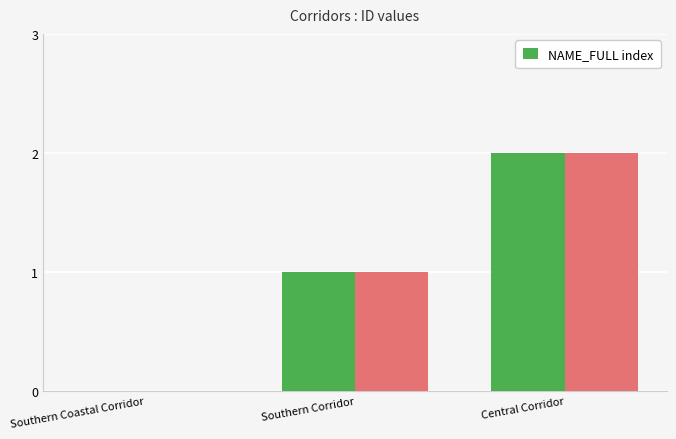

True or false: the data shows 3 at Central Corridor.

False